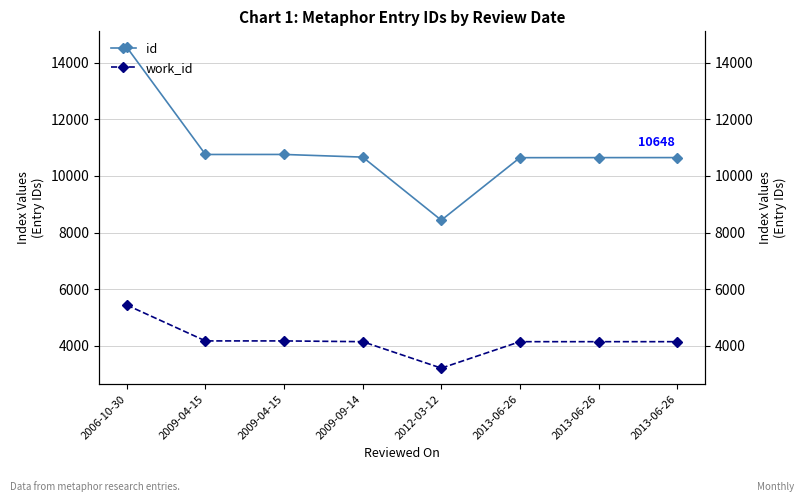

Reading right to left, what are all the values shown in this chart?

id: 10648	10647	10645	8435	10665	10759	10758	14544
work_id: 4141	4141	4141	3206	4141	4168	4168	5434